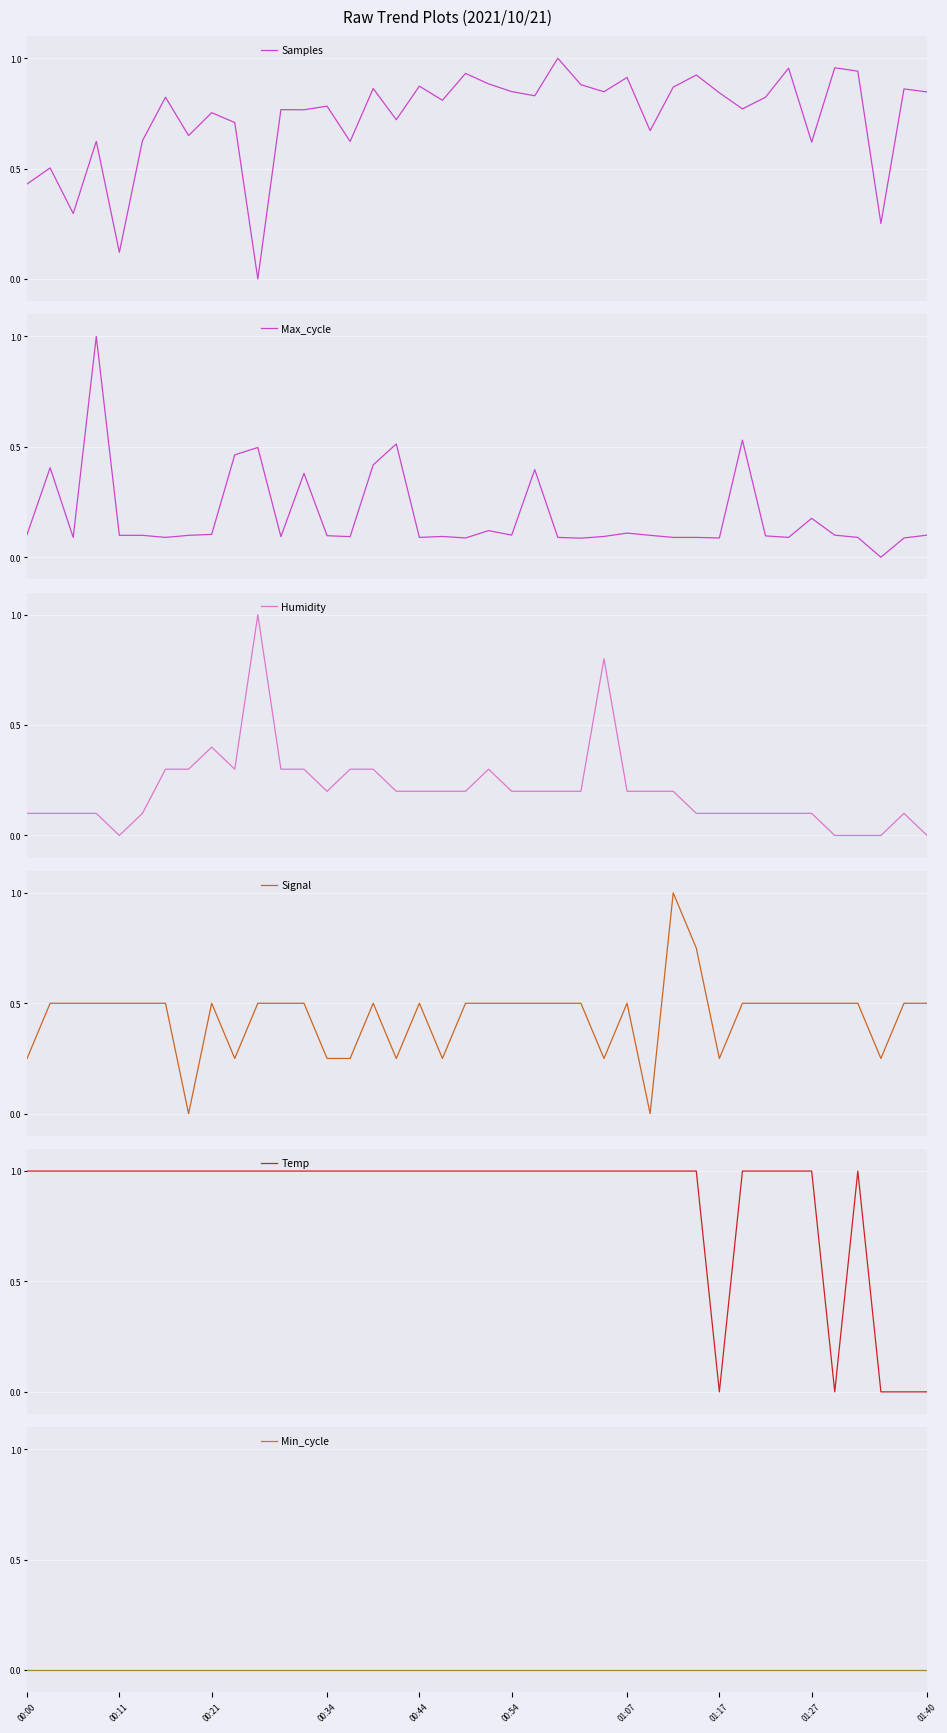

True or false: Samples has a value of 0.0 at 10.

True